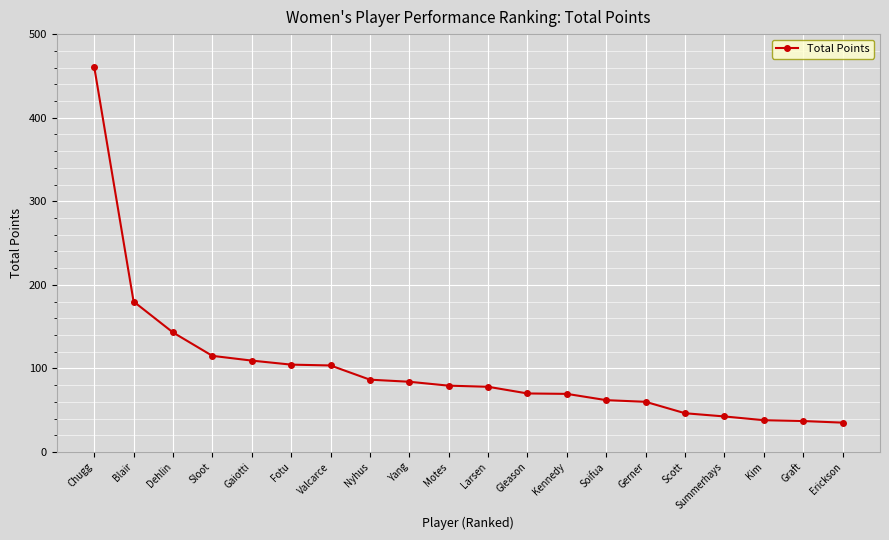

Is this an area chart (filled region under the line)?

No